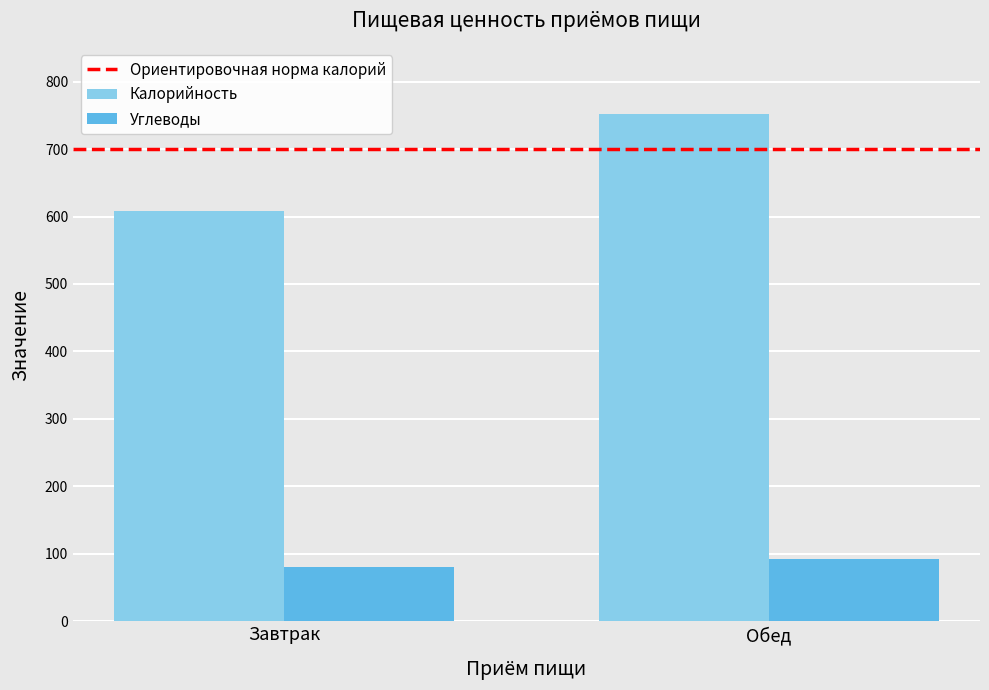

What is the label of the 1st bar from the left?

Завтрак